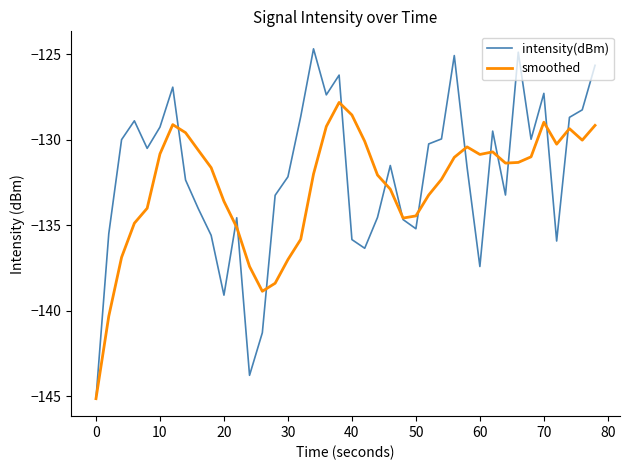

Rank the series by their maximum value, from highest to lowest.

intensity(dBm), smoothed